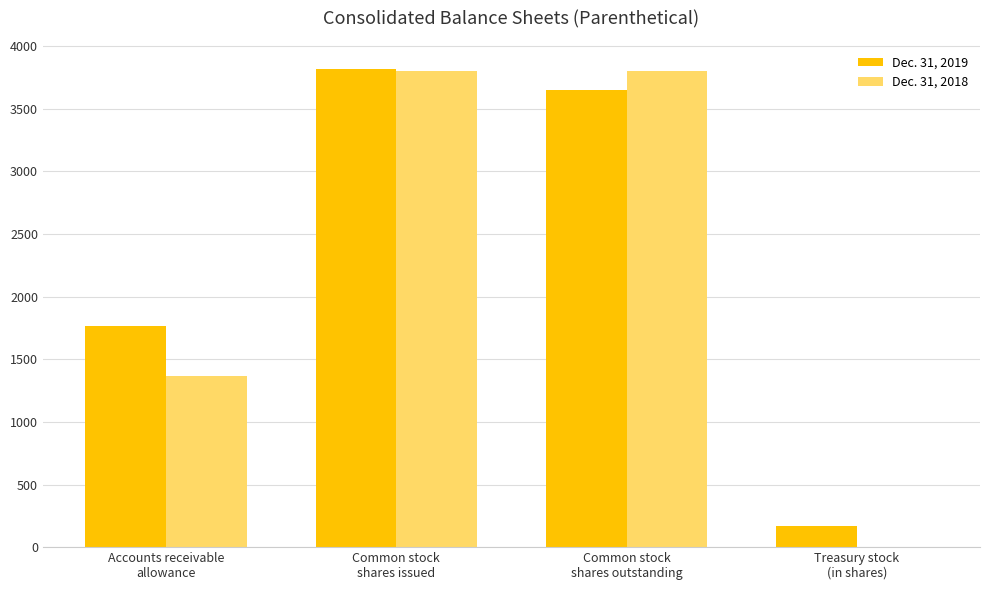

How many Dec. 31, 2018 values are between 1364 and 3803?

3